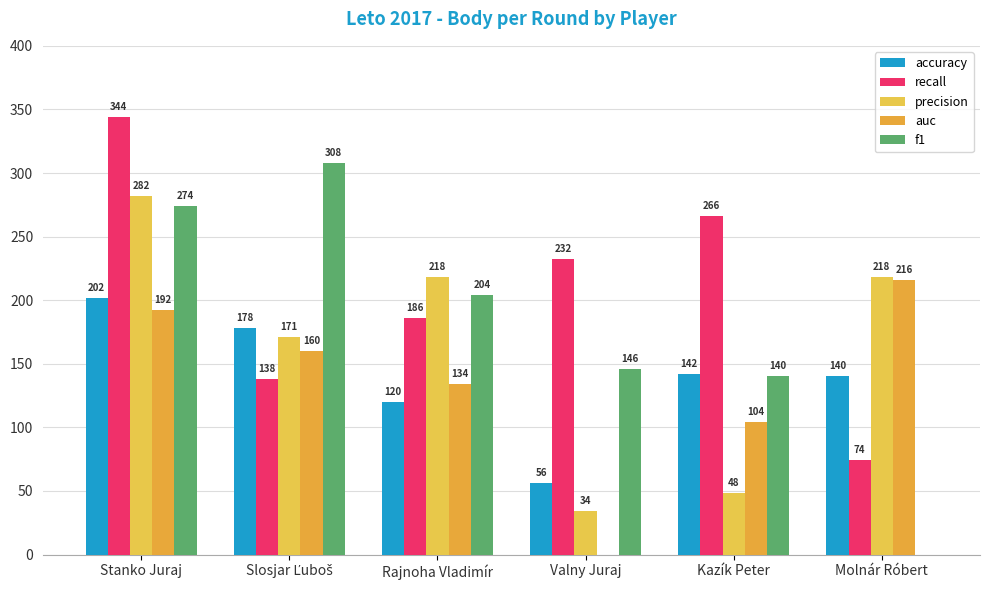

What is the spread (max minus min) of values at Valny Juraj?

232